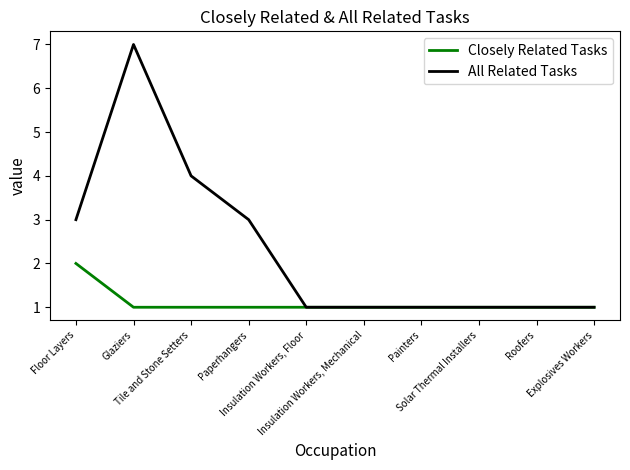

Which series has the widest spread of values?

All Related Tasks